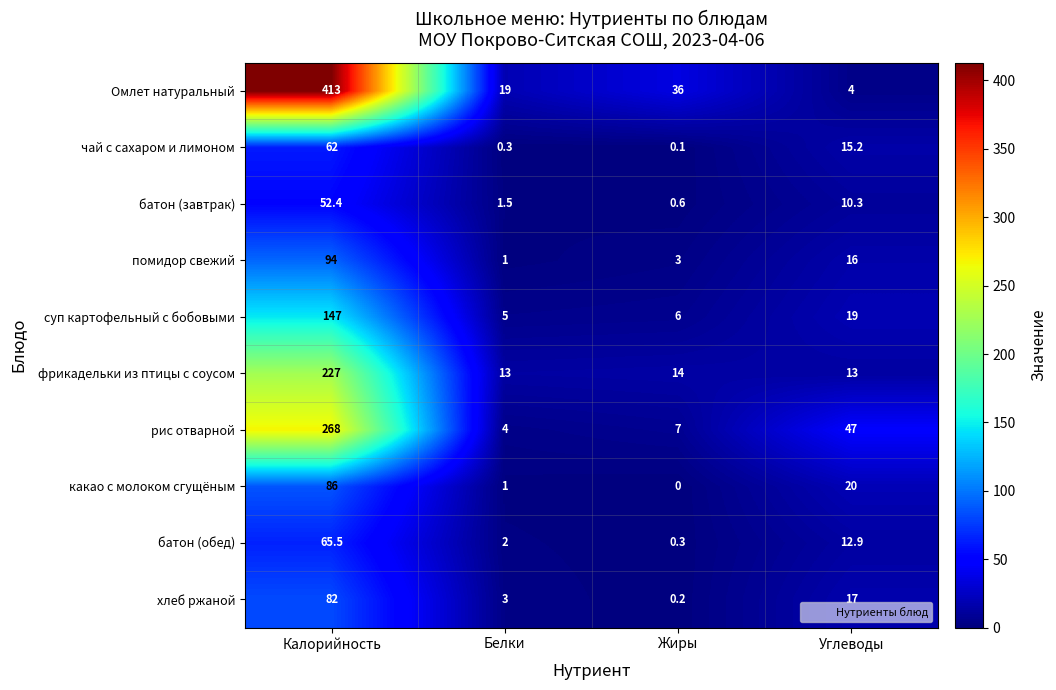

Which series has the largest range (max minus min)?

Омлет натуральный